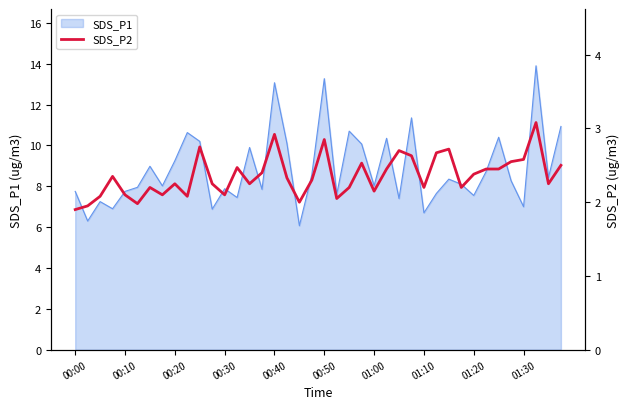

True or false: SDS_P1 has a value of 2.3 at 00:20.

False